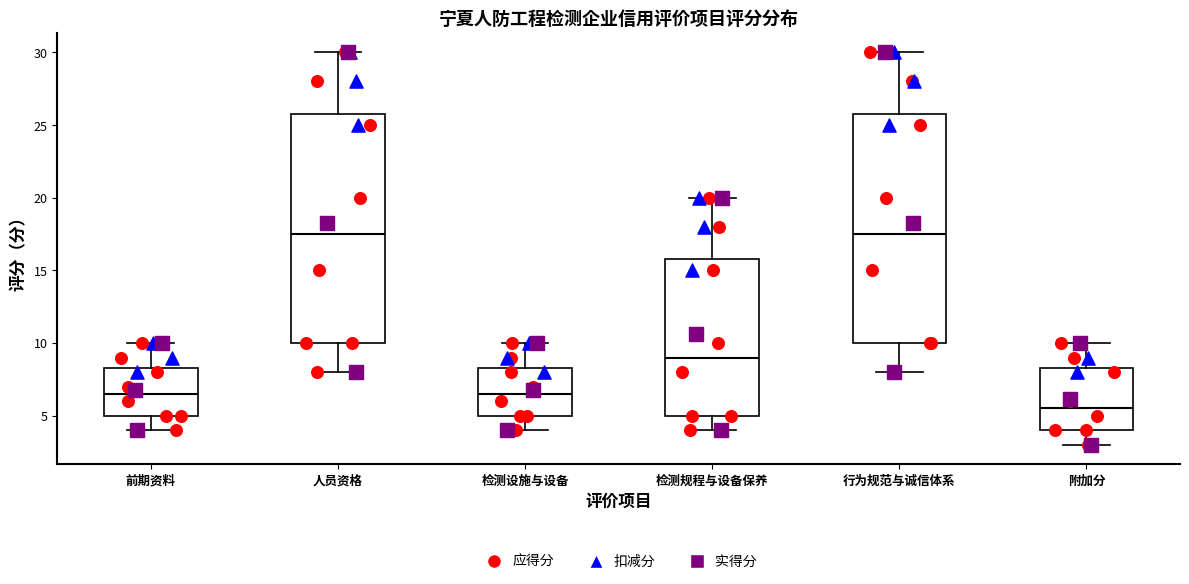

Reading left to right, read every box against the y-axis: the position of its median line, the range the box covers, and the ends of its whiskers. The values are not printed on the chart, so give them approximately, as read against the axis.

前期资料: median 6.5, box 5.0 to 8.5, whiskers 4.0 to 10.0
人员资格: median 17.5, box 10.0 to 26.0, whiskers 8.0 to 30.0
检测设施与设备: median 6.5, box 5.0 to 8.5, whiskers 4.0 to 10.0
检测规程与设备保养: median 9.0, box 5.0 to 16.0, whiskers 4.0 to 20.0
行为规范与诚信体系: median 17.5, box 10.0 to 26.0, whiskers 8.0 to 30.0
附加分: median 5.5, box 4.0 to 8.5, whiskers 3.0 to 10.0